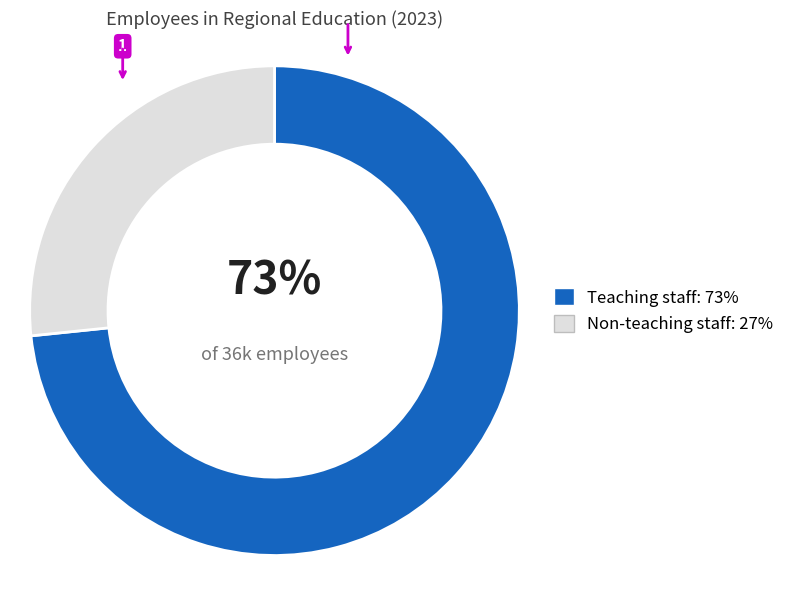

Which has a higher value, Teaching staff or Non-teaching staff?

Teaching staff